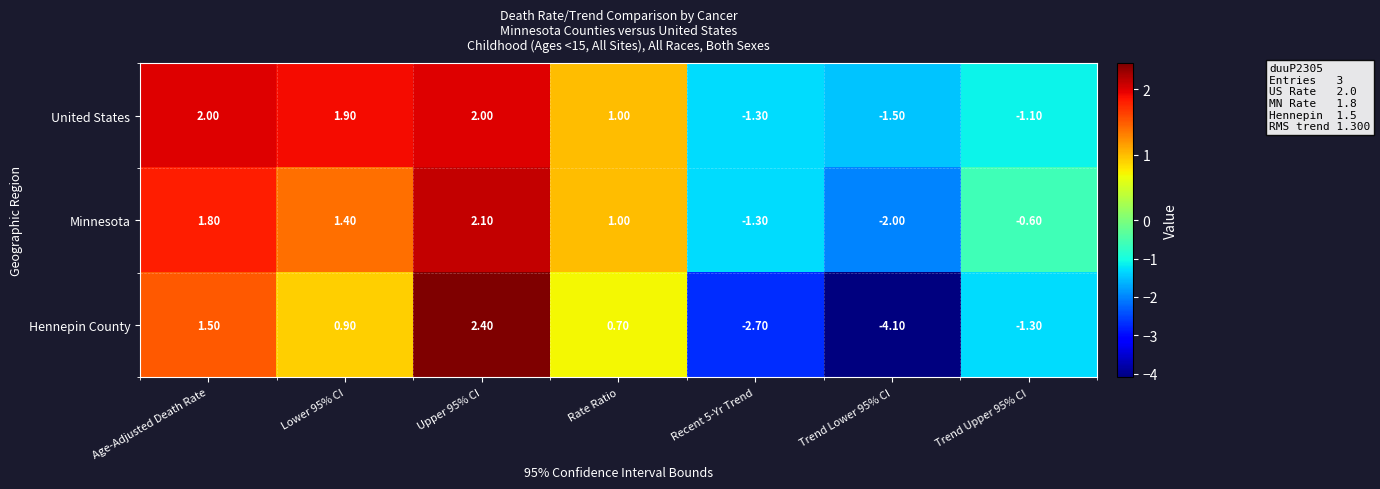

Is the value of Hennepin County at Upper 95% CI greater than the value of United States at Trend Lower 95% CI?

Yes